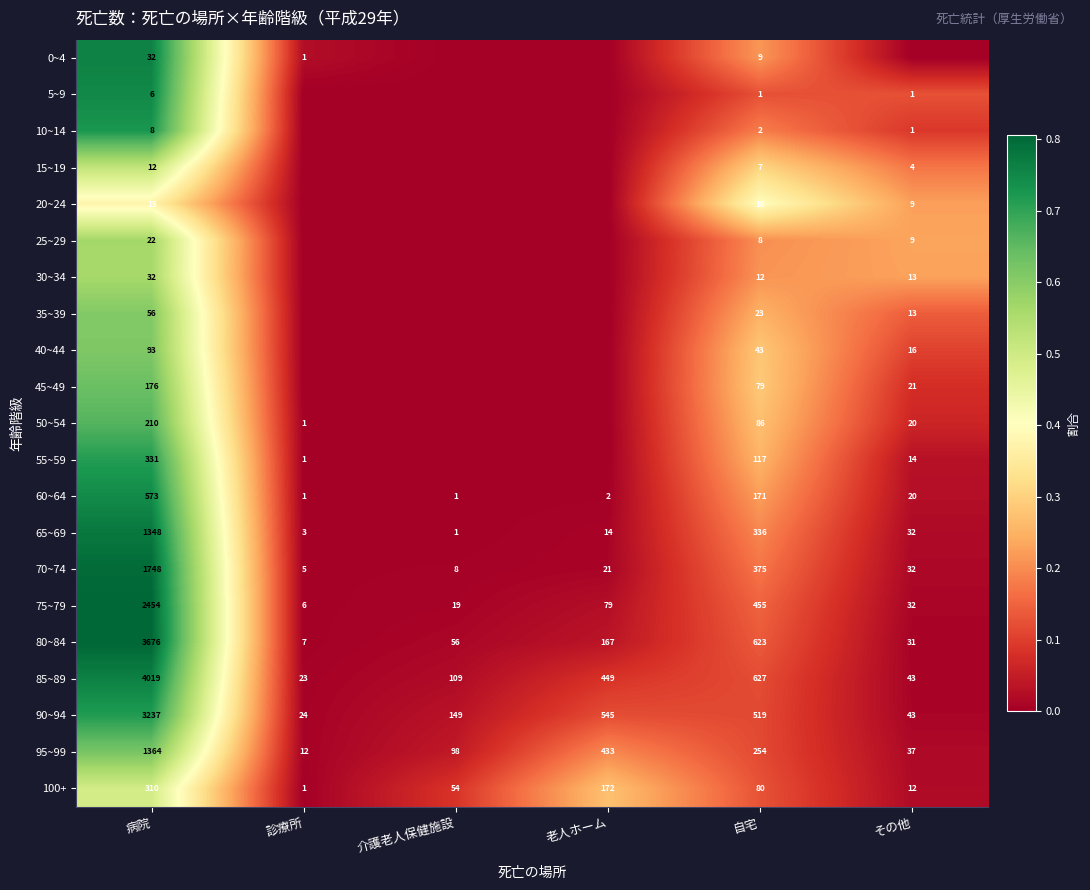

At which label does 75~79 reach its peak?

病院